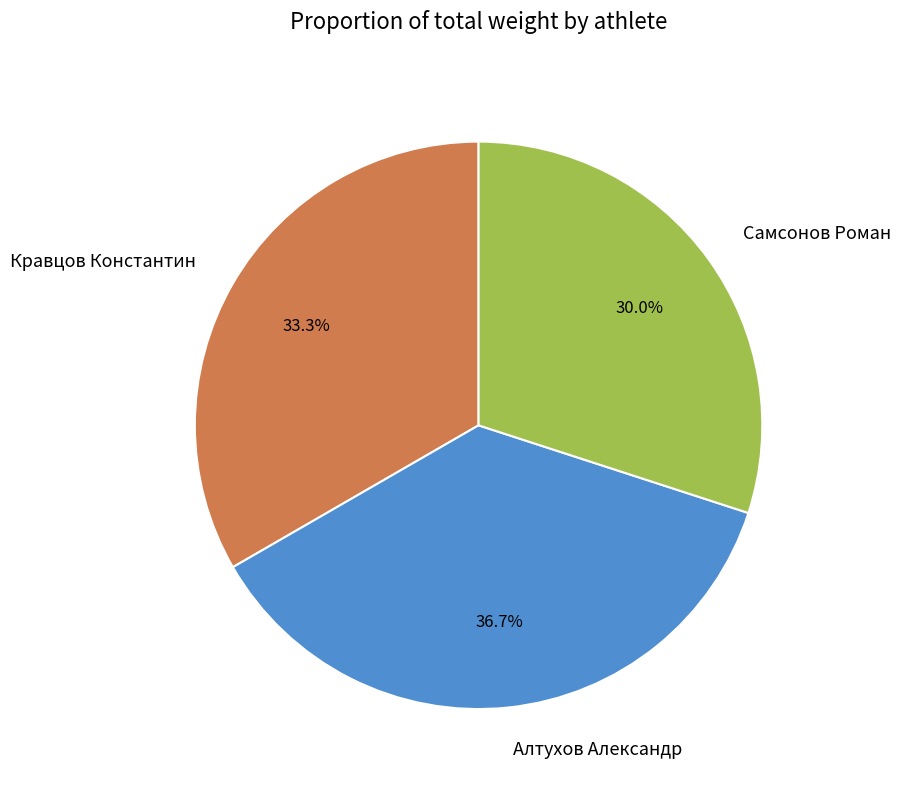

True or false: Самсонов Роман accounts for 41% of the total.

False